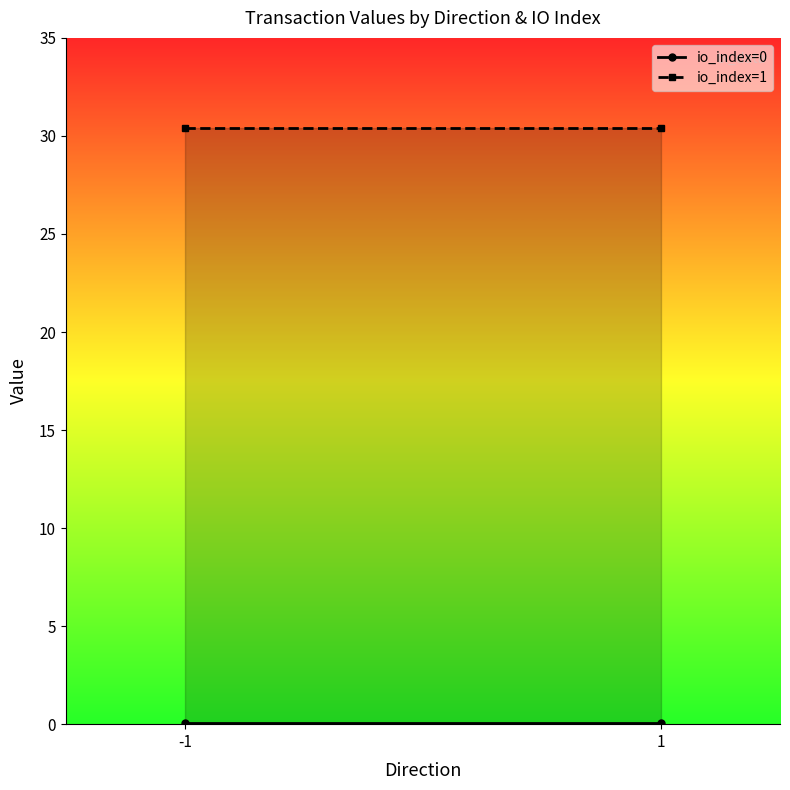

What is the value of the io_index=1 point at the 1st from the left?

30.4